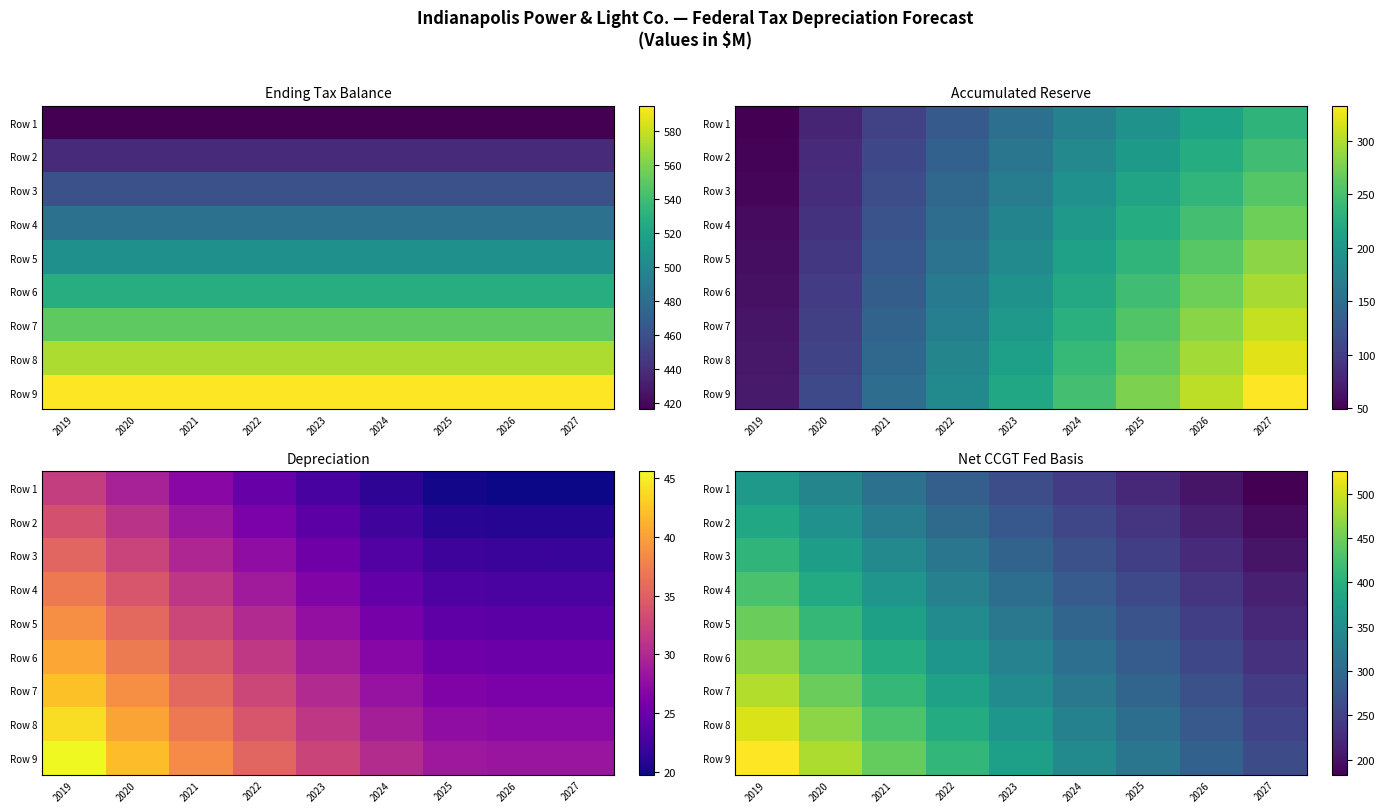

At which category is the sum across all series the highest?

2019